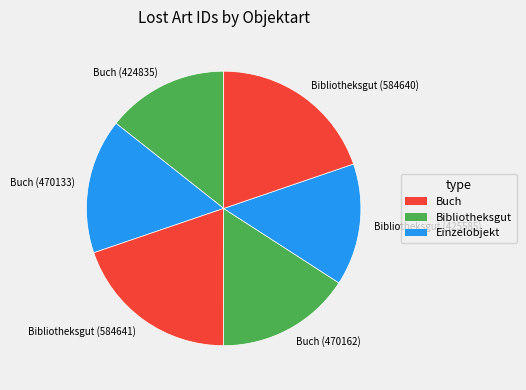

Combined, do Bibliotheksgut (584640) and Bibliotheksgut (425585) account for over 50%?

No